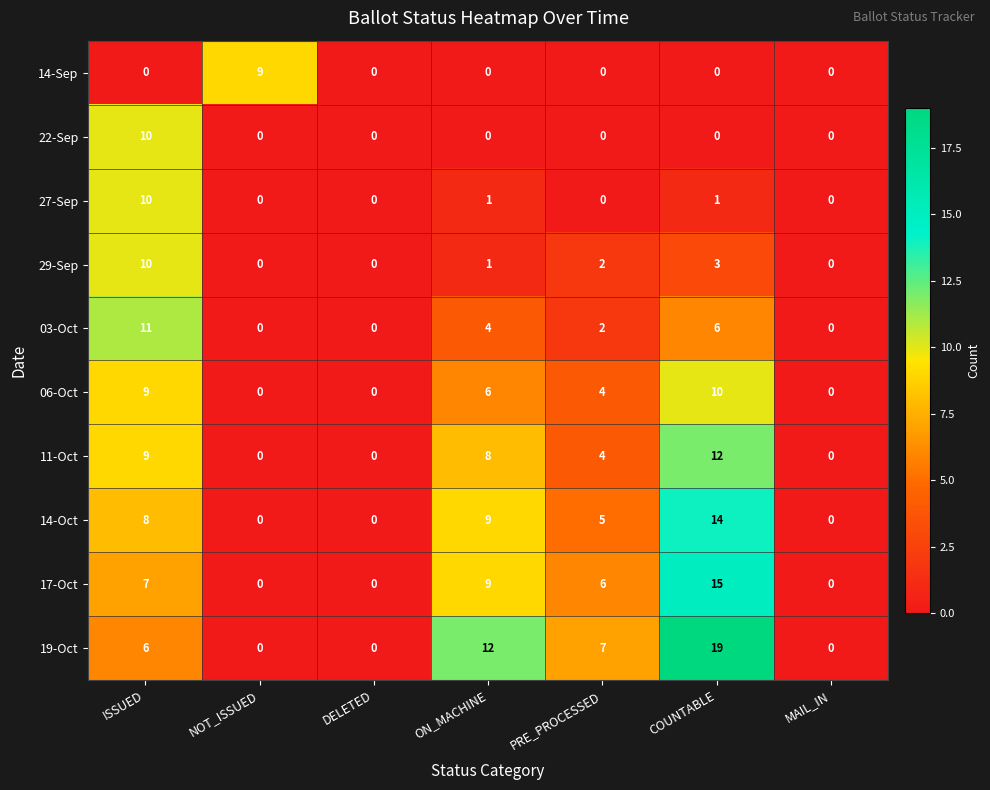

Is it true that 06-Oct equals 7 at PRE_PROCESSED?

False